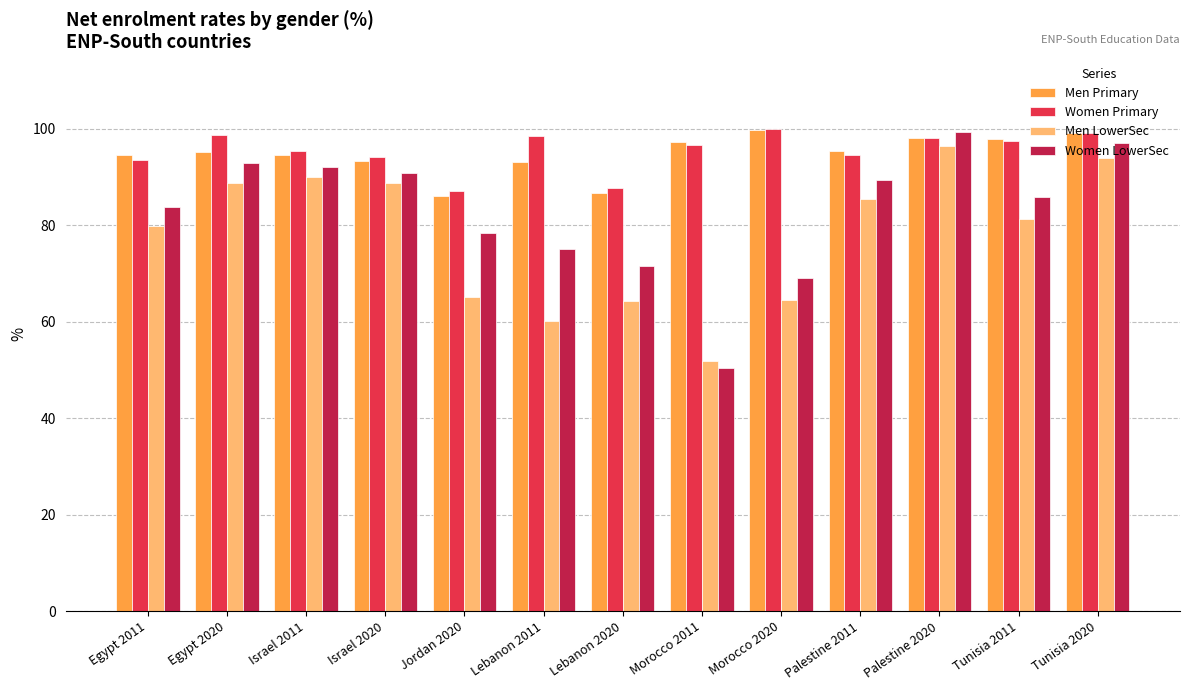

What is the minimum value shown in the chart?

50.3